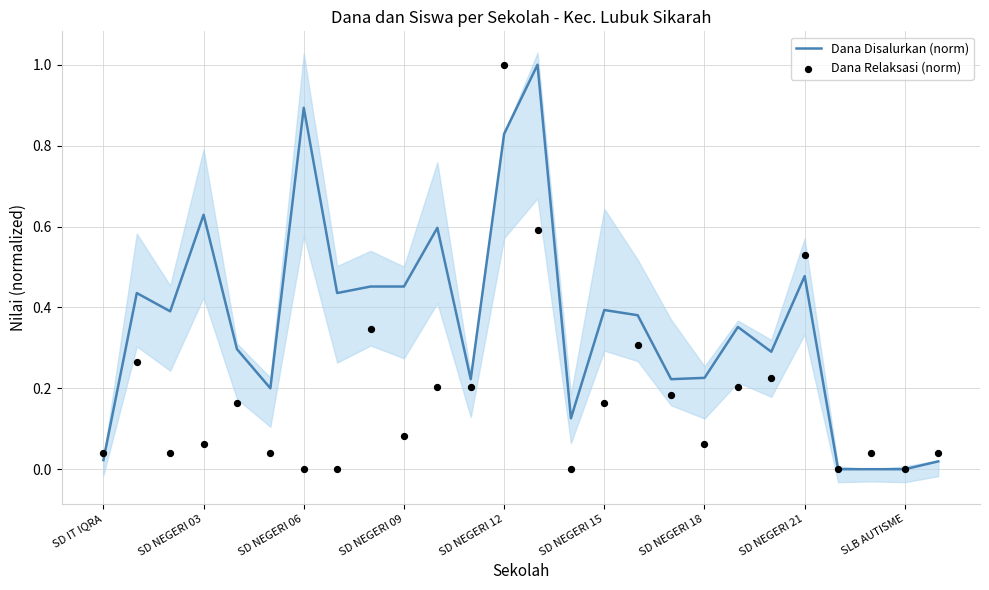

Is the value of Dana Relaksasi (norm) at SD NEGERI 12 greater than the value of Dana Disalurkan (norm) at SD NEGERI 06?

Yes